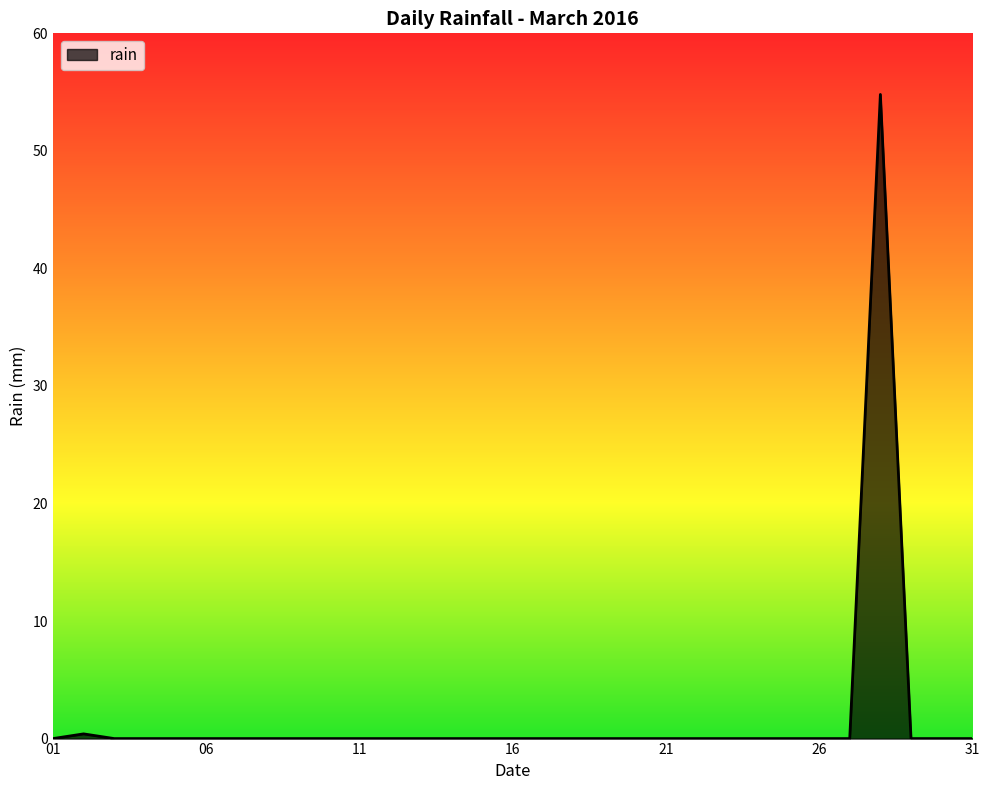

Reading left to right, list all the values displayed in this chart.

0.0	0.4	0.0	0.0	0.0	0.0	0.0	0.0	0.0	0.0	0.0	0.0	0.0	0.0	0.0	0.0	0.0	0.0	0.0	0.0	0.0	0.0	0.0	0.0	0.0	0.0	0.0	54.8	0.0	0.0	0.0